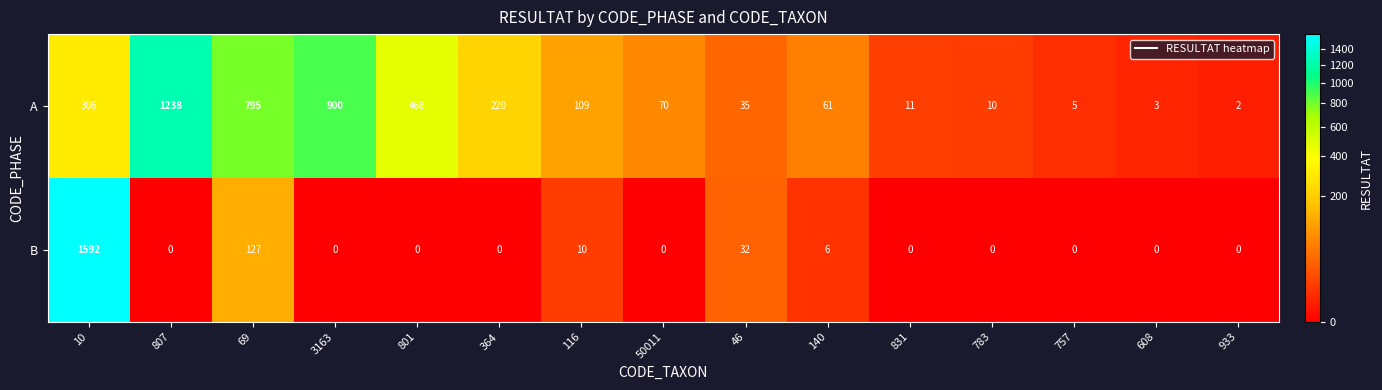

Reading left to right, transcribe all the data shown in this chart.

A: 10=306	807=1238	69=795	3163=900	801=468	364=220	116=109	50011=70	46=35	140=61	831=11	783=10	757=5	608=3	933=2
B: 10=1592	807=0	69=127	3163=0	801=0	364=0	116=10	50011=0	46=32	140=6	831=0	783=0	757=0	608=0	933=0